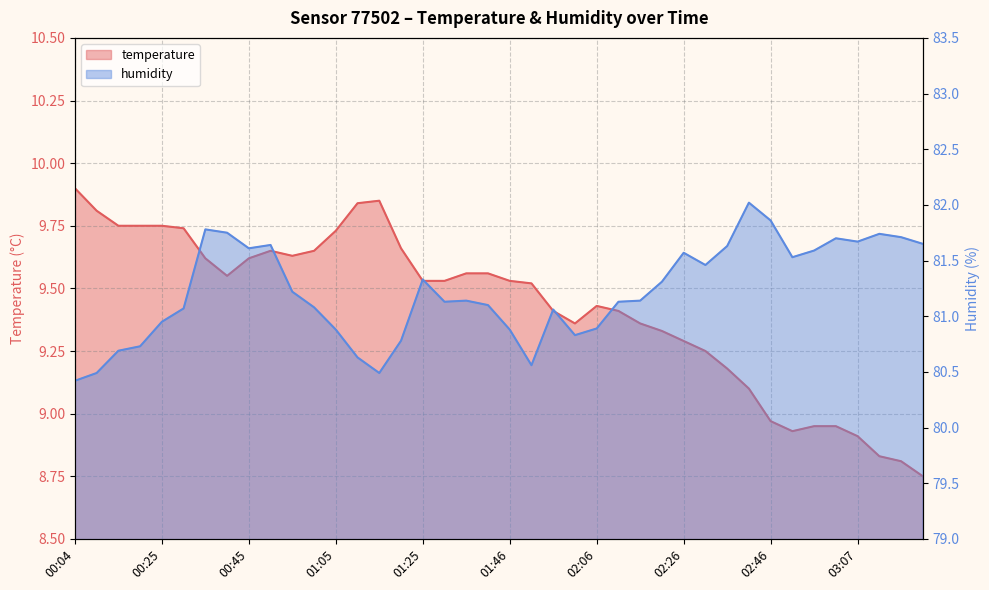

What is the approximate value of humidity at 01:51?

80.6